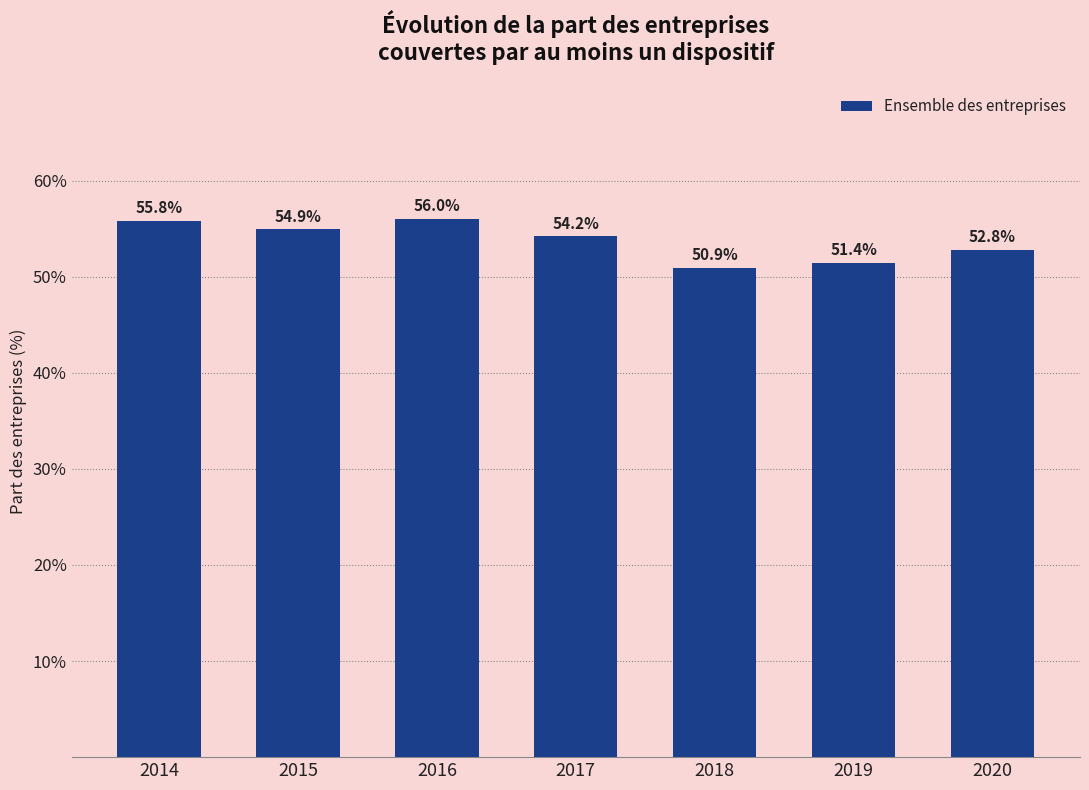

Reading left to right, what are all the values shown in this chart?

55.8	54.9	56.0	54.2	50.9	51.4	52.8